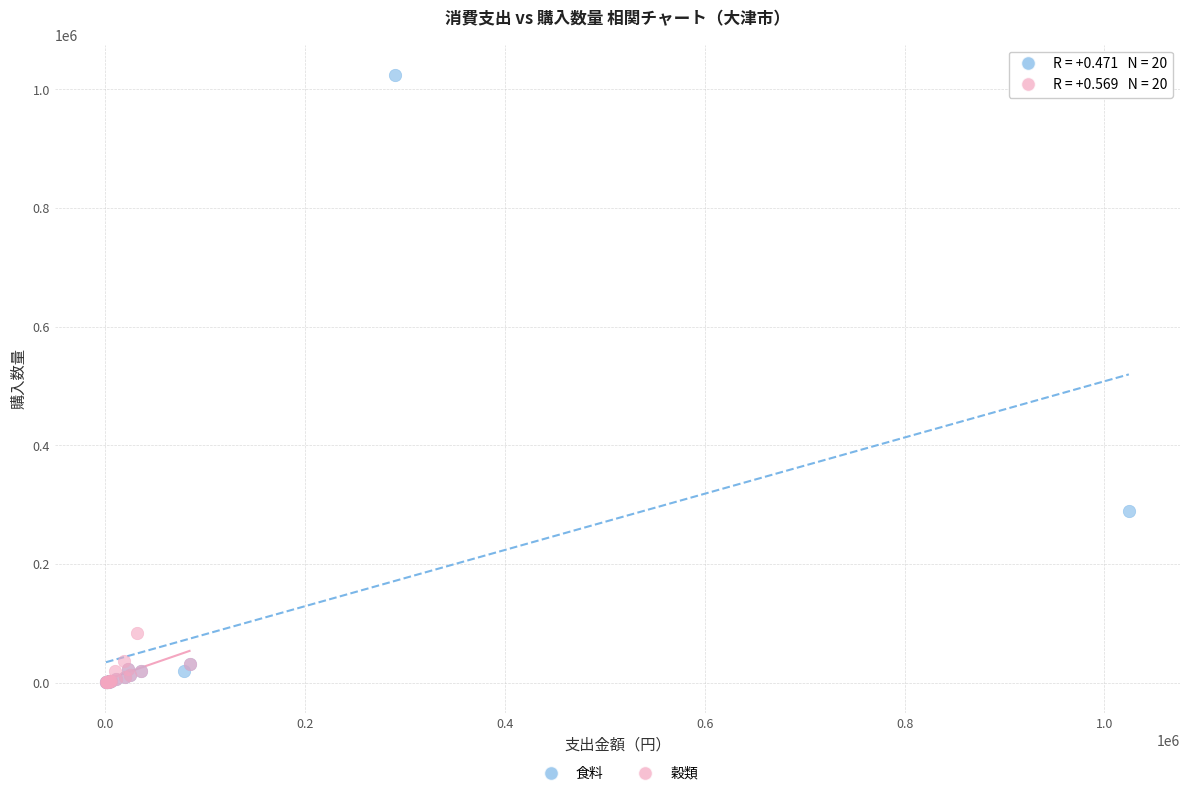

Which series reaches the maximum Y coordinate?

食料